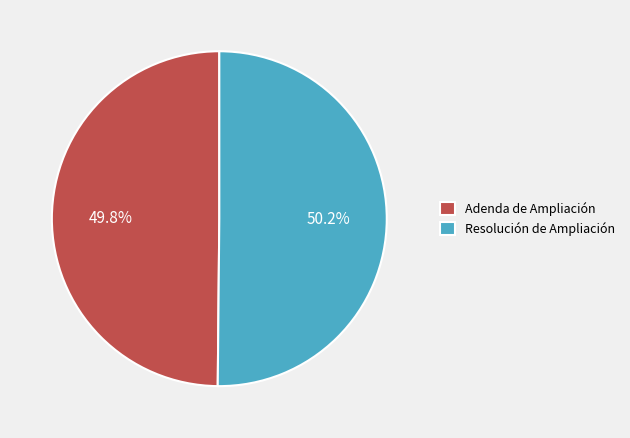

Combined, what portion of the pie is Adenda de Ampliación and Resolución de Ampliación?

100.0%